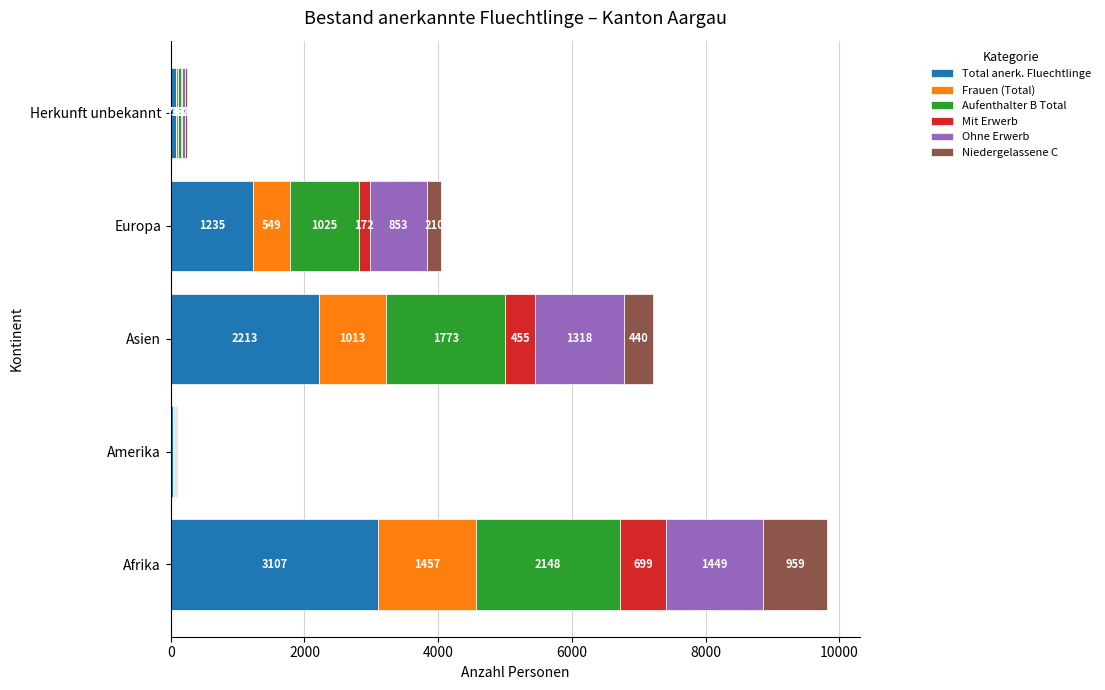

What is the highest value of the Total anerk. Fluechtlinge series?

3107